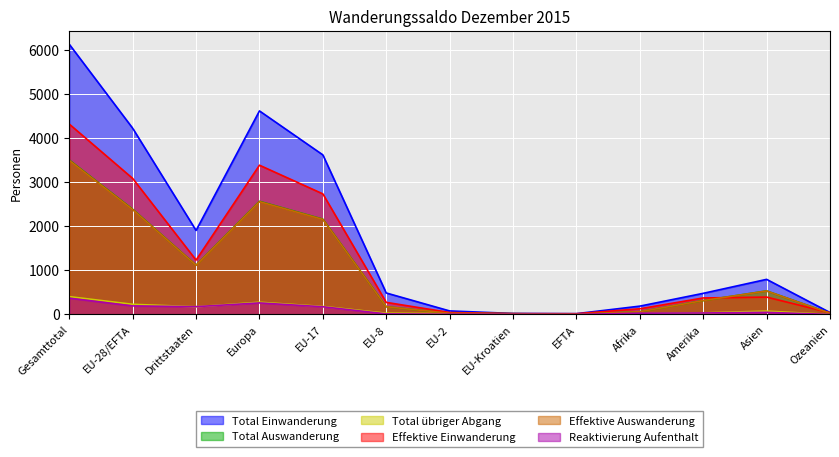

Rank the series by their maximum value, from highest to lowest.

Total Einwanderung, Effektive Einwanderung, Total Auswanderung, Effektive Auswanderung, Total übriger Abgang, Reaktivierung Aufenthalt